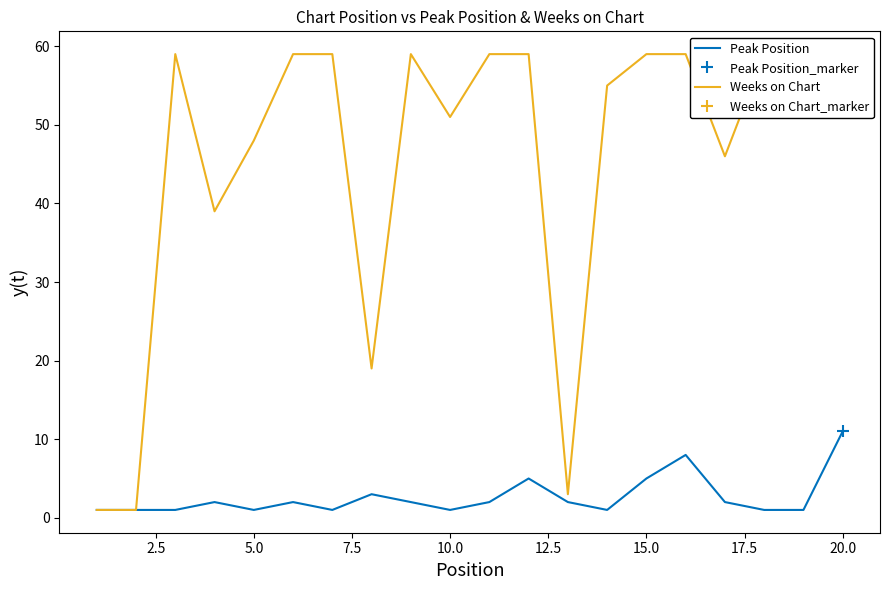

The value of Peak Position at 20.0 is 7. True or false?

False